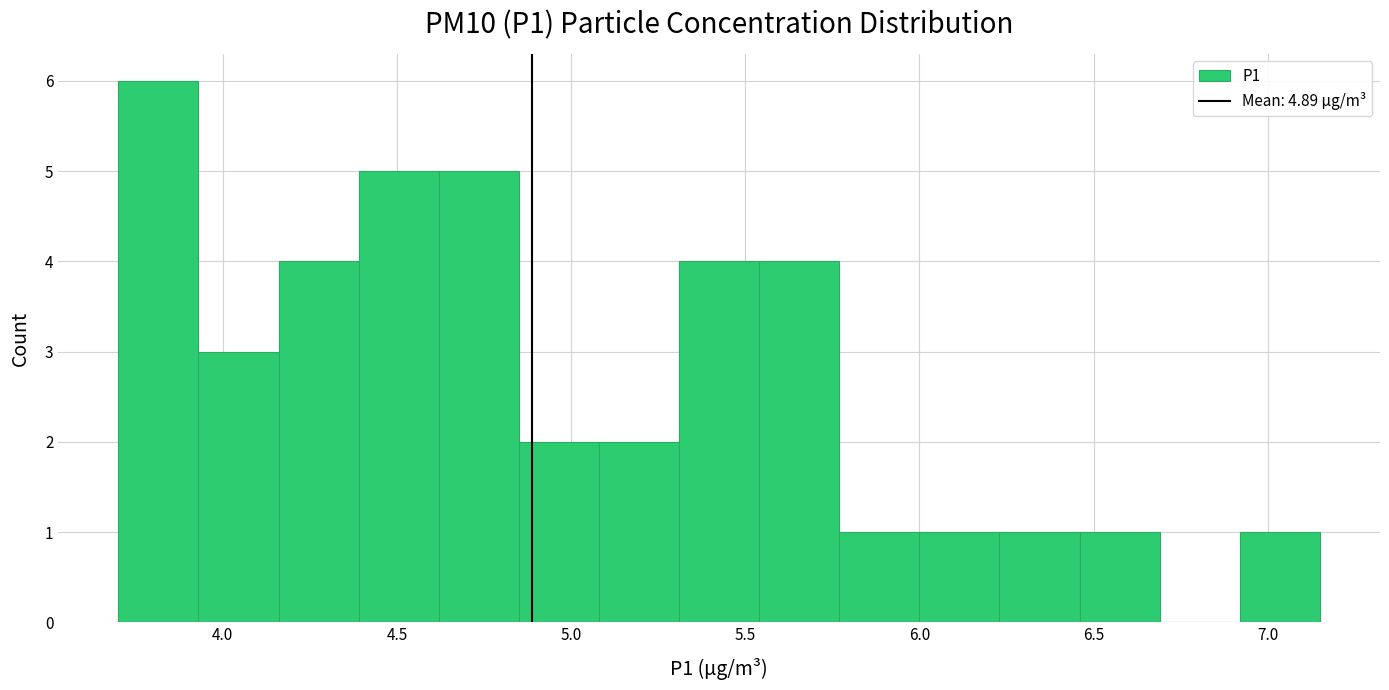

Reading left to right, transcribe this chart: for each bar, give the range it covers on the x-axis and its height. Neither the bar edges nor the heights are printed on the chart, so give them approximately, as read against the axes.

3.70 to 3.93: 6
3.93 to 4.16: 3
4.16 to 4.39: 4
4.39 to 4.62: 5
4.62 to 4.85: 5
4.85 to 5.08: 2
5.08 to 5.31: 2
5.31 to 5.54: 4
5.54 to 5.77: 4
5.77 to 6.00: 1
6.00 to 6.23: 1
6.23 to 6.46: 1
6.46 to 6.69: 1
6.69 to 6.92: 0
6.92 to 7.15: 1